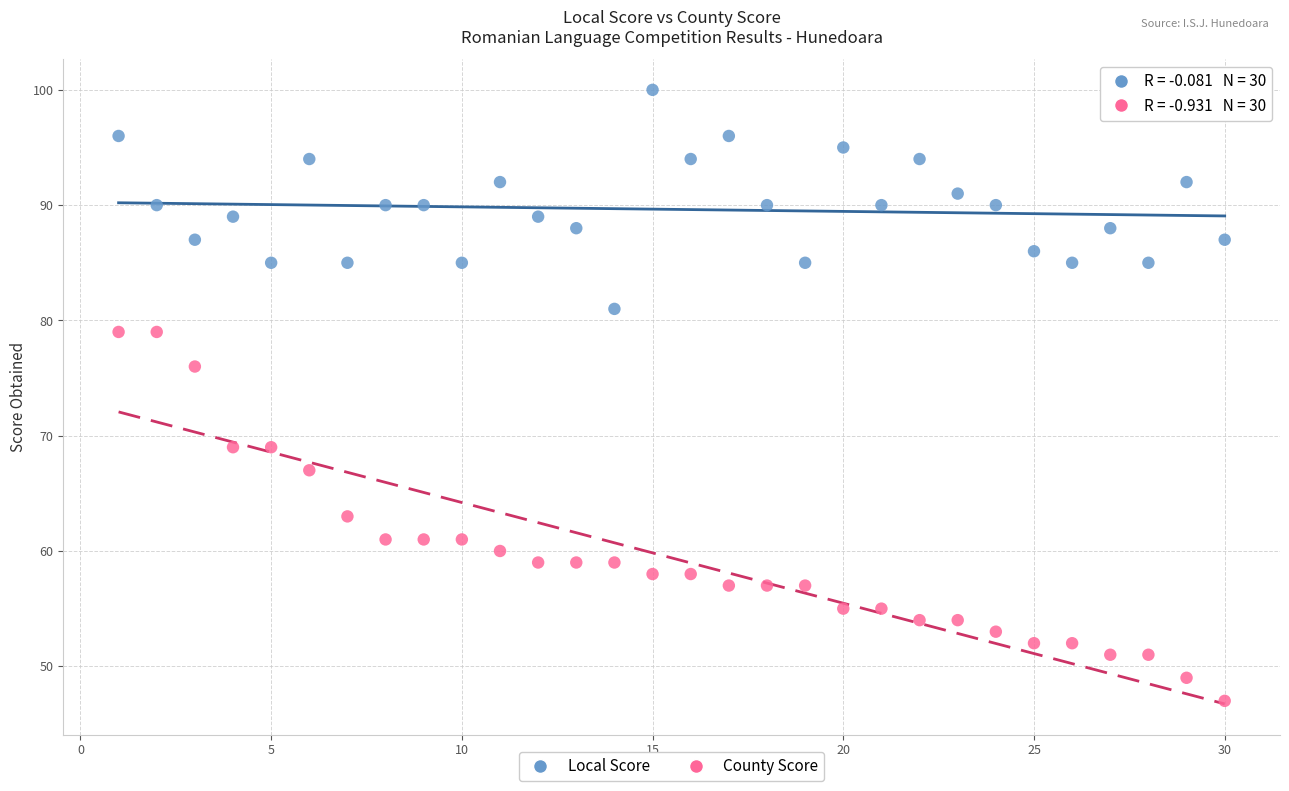

Across all data points, what is the range of X values (max minus min)?

29